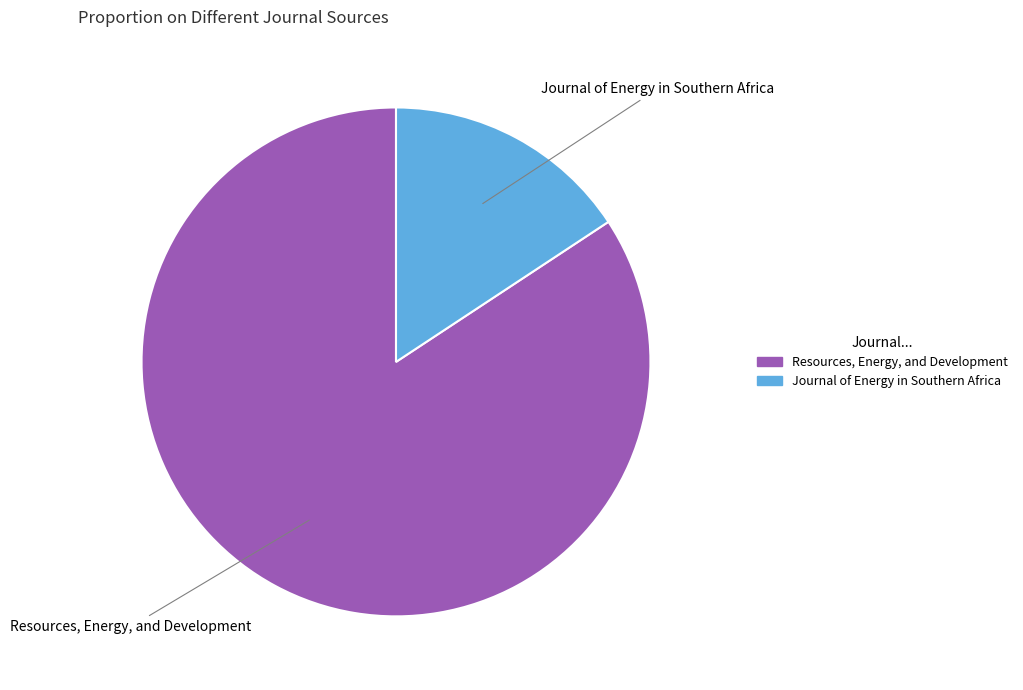

Does Journal of Energy in Southern Africa account for over 50% of the chart?

No